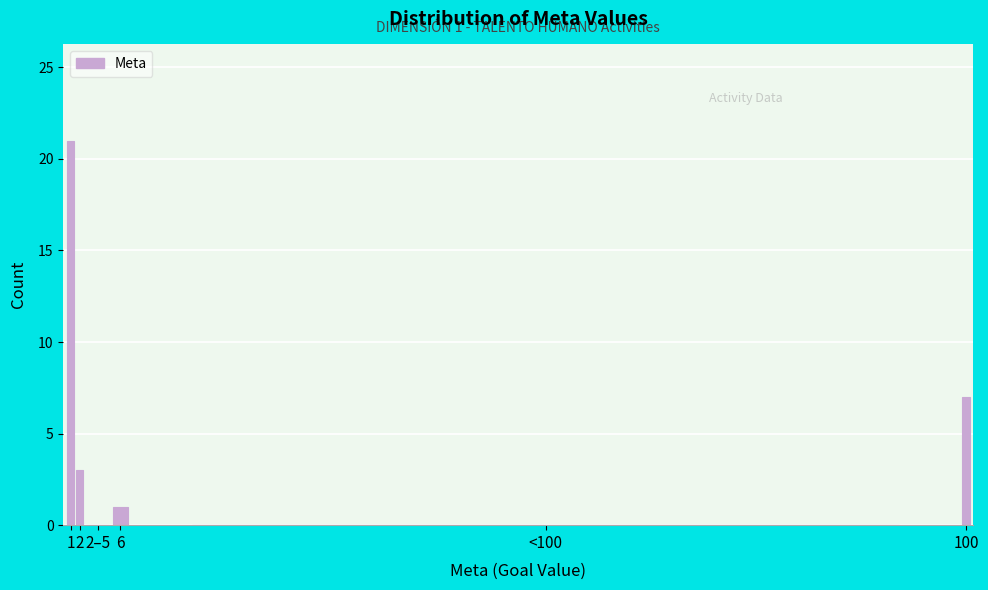

Reading right to left, extract all data points from this chart.

100=7	<100=0	6=1	2–5=0	2=3	1=21